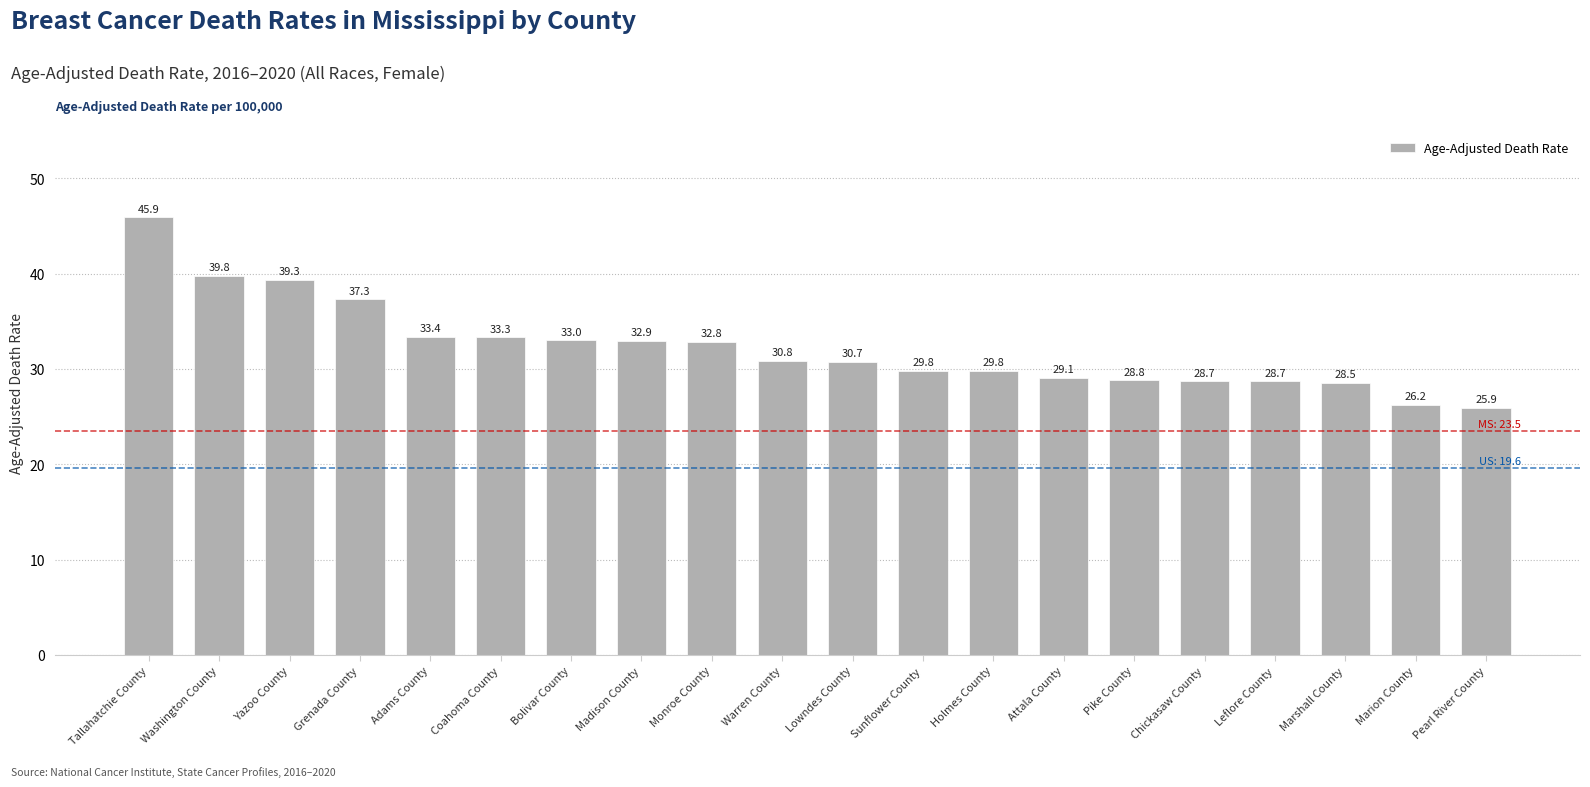

Reading left to right, what are all the values shown in this chart?

Tallahatchie County=45.9	Washington County=39.8	Yazoo County=39.3	Grenada County=37.3	Adams County=33.4	Coahoma County=33.3	Bolivar County=33.0	Madison County=32.9	Monroe County=32.8	Warren County=30.8	Lowndes County=30.7	Sunflower County=29.8	Holmes County=29.8	Attala County=29.1	Pike County=28.8	Chickasaw County=28.7	Leflore County=28.7	Marshall County=28.5	Marion County=26.2	Pearl River County=25.9